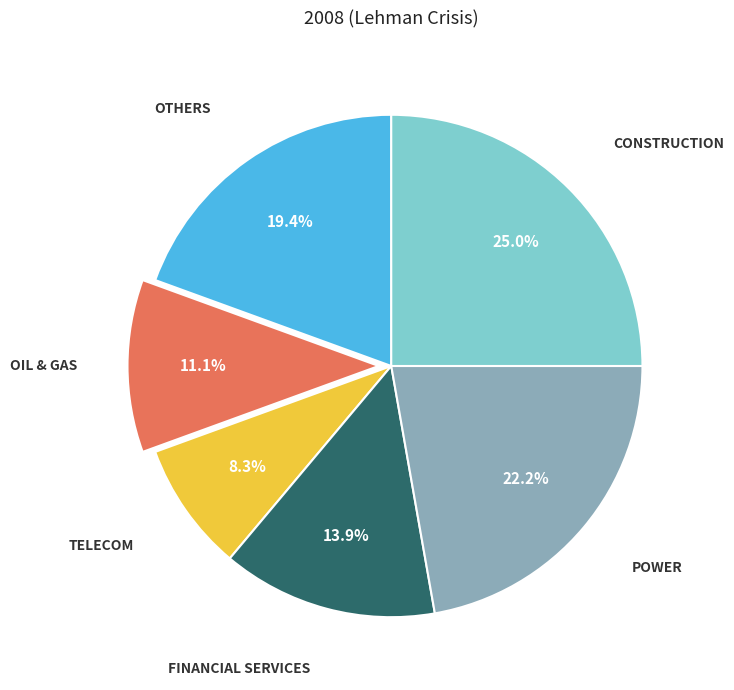

Does any single category account for the majority?

No